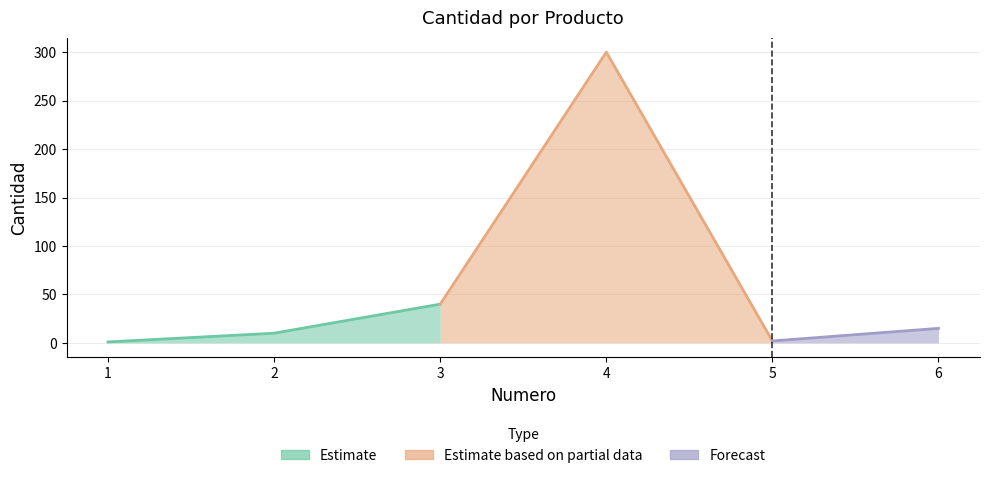

True or false: the data shows 40 at 3.

True